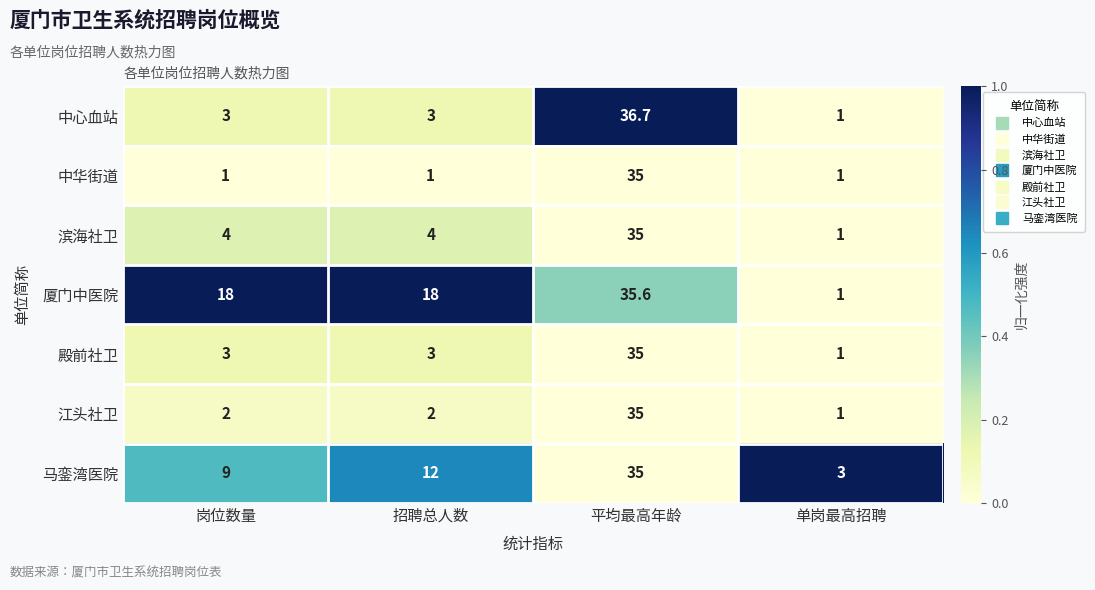

What is the sum of all 江头社卫 values?

40.0